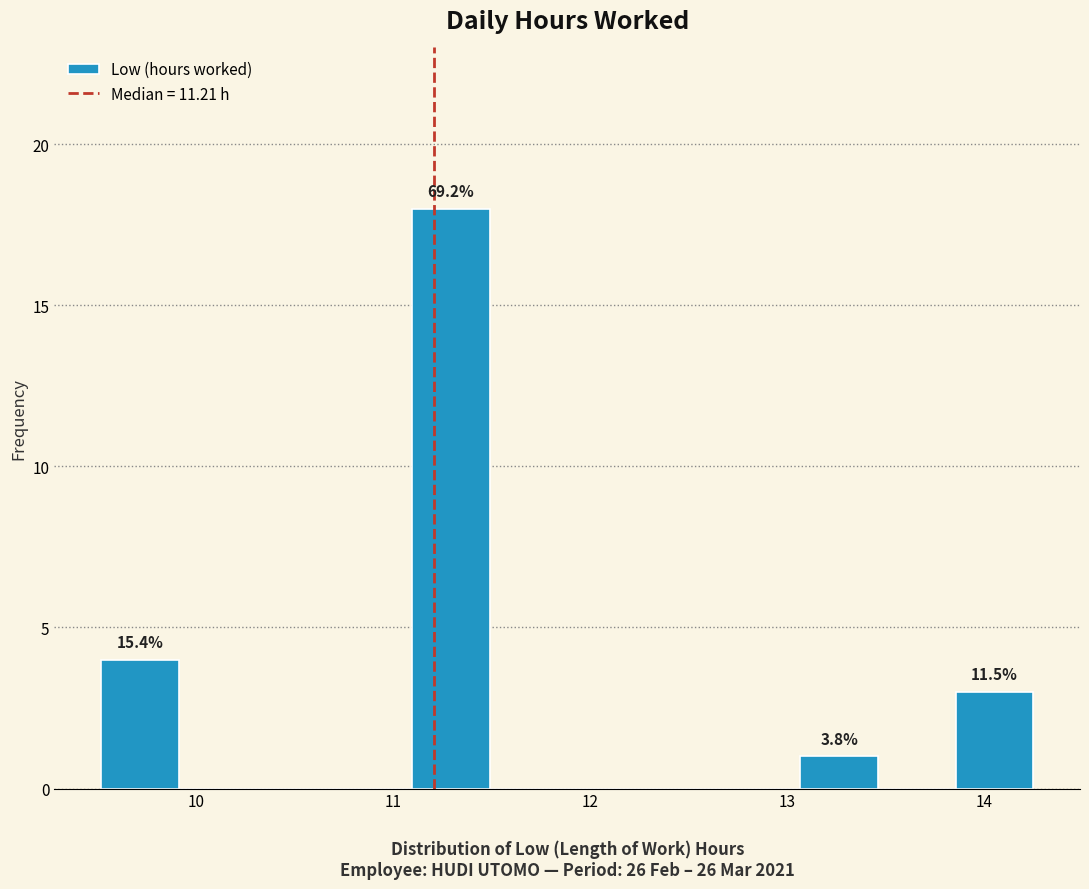

Read against the x-axis, roughly where is the centre of the tallest bar?

11.3